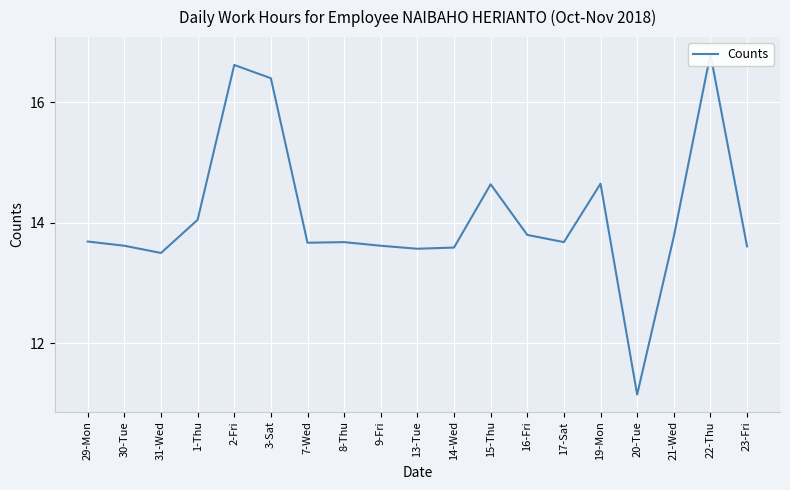

Count the number of values greater than 13.

18